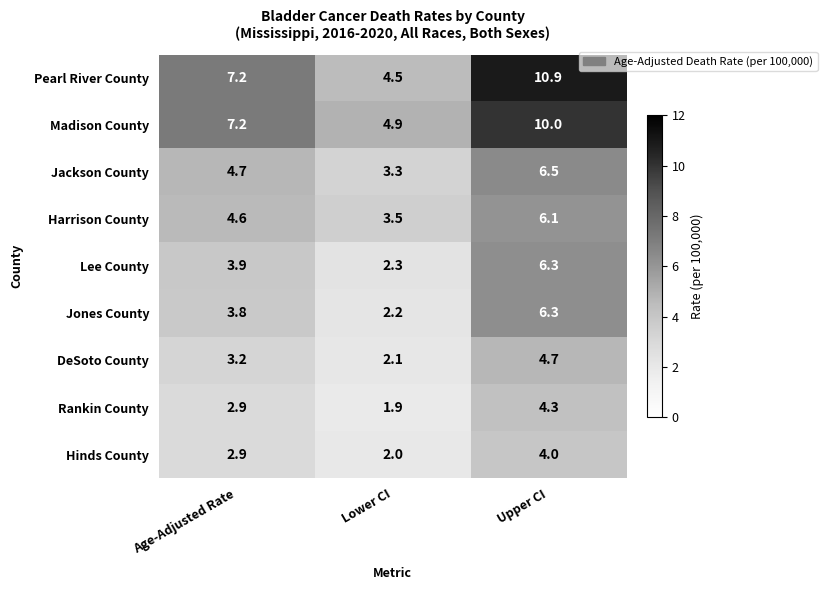

What is the smallest value displayed?

1.9